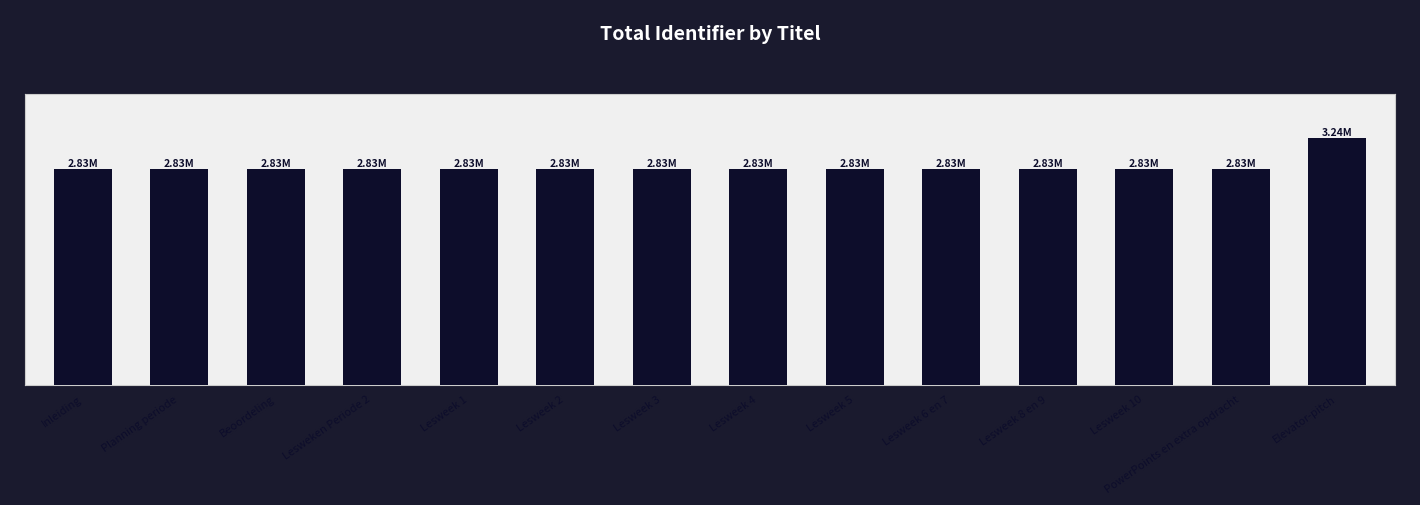

List the labels in order of value, smallest first.

Inleiding, Planning periode, Beoordeling, Lesweken Periode 2, Lesweek 1, Lesweek 2, Lesweek 3, Lesweek 5, Lesweek 4, Lesweek 6 en 7, Lesweek 8 en 9, Lesweek 10, PowerPoints en extra opdracht, Elevator-pitch